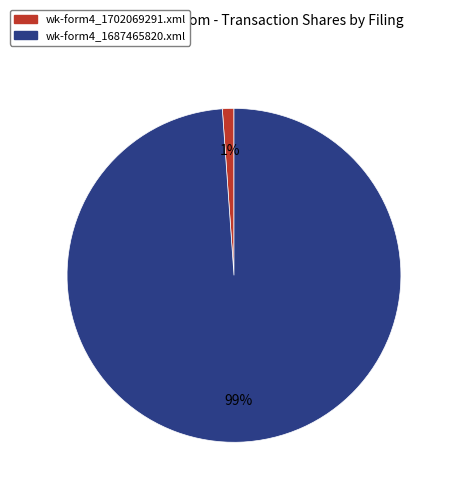

Rank the categories by value from highest to lowest.

wk-form4_1687465820.xml, wk-form4_1702069291.xml